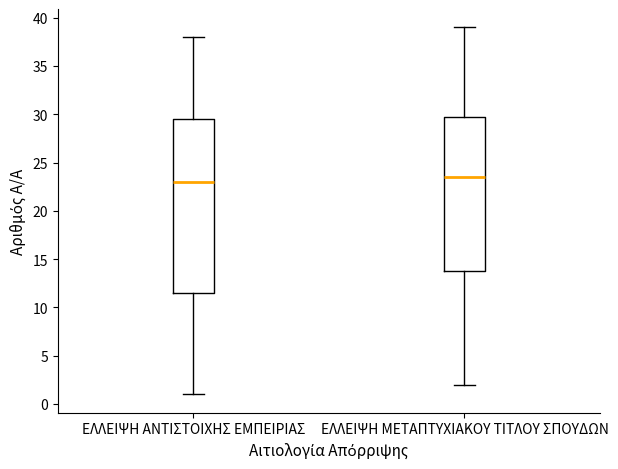

Which box's median line is the lowest?

ΕΛΛΕΙΨΗ ΑΝΤΙΣΤΟΙΧΗΣ ΕΜΠΕΙΡΙΑΣ